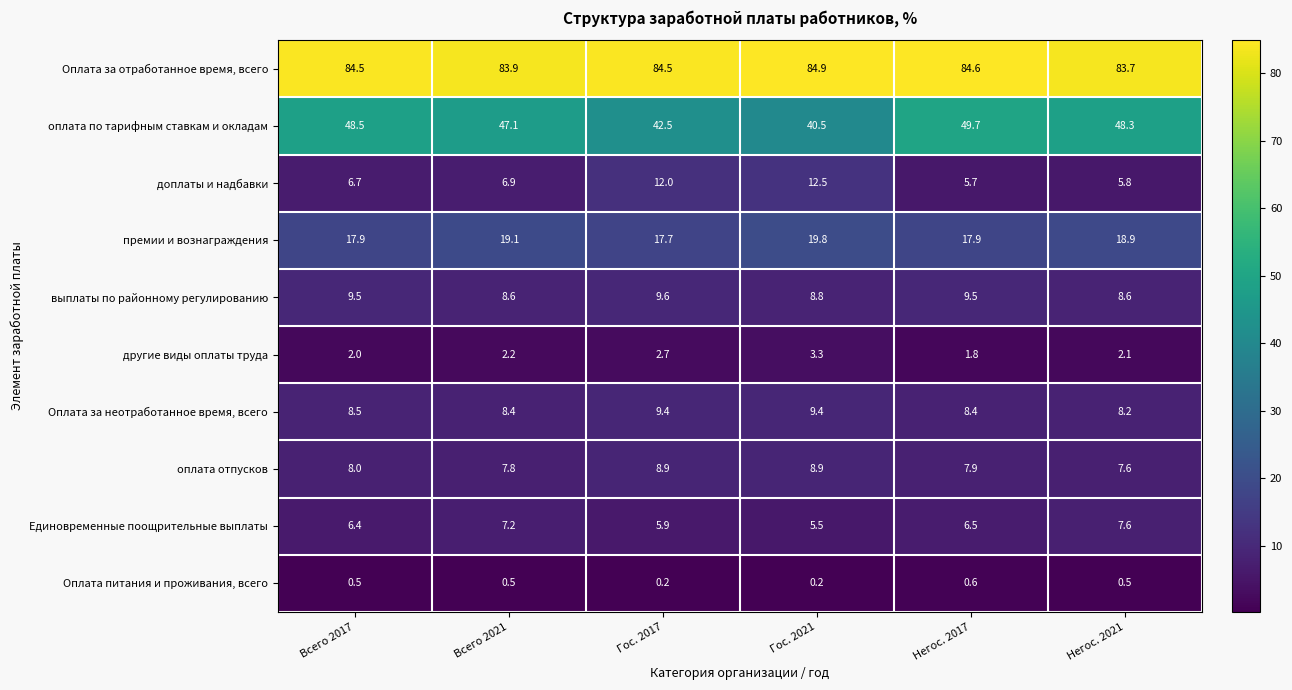

What is the total value across all series at Всего 2017?

192.5